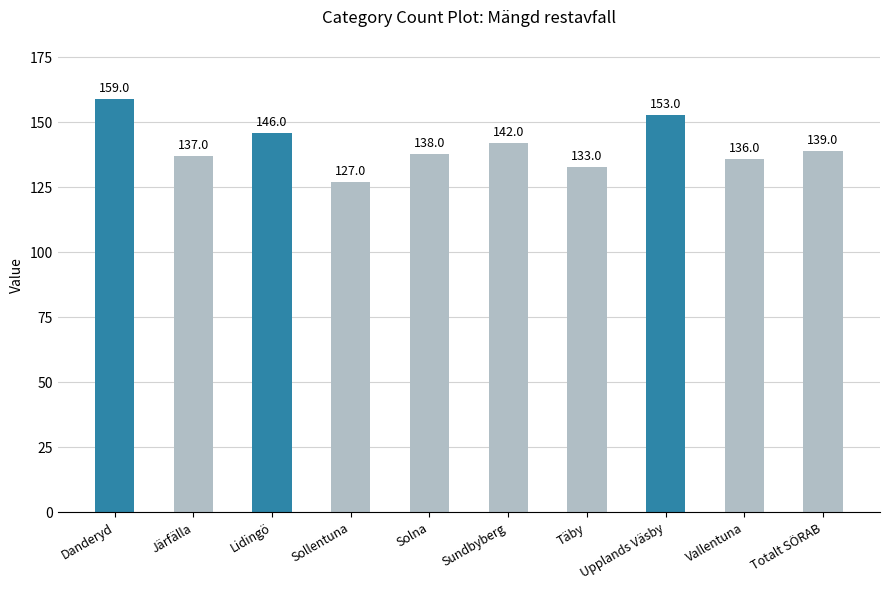

How many bars are there in total?

10